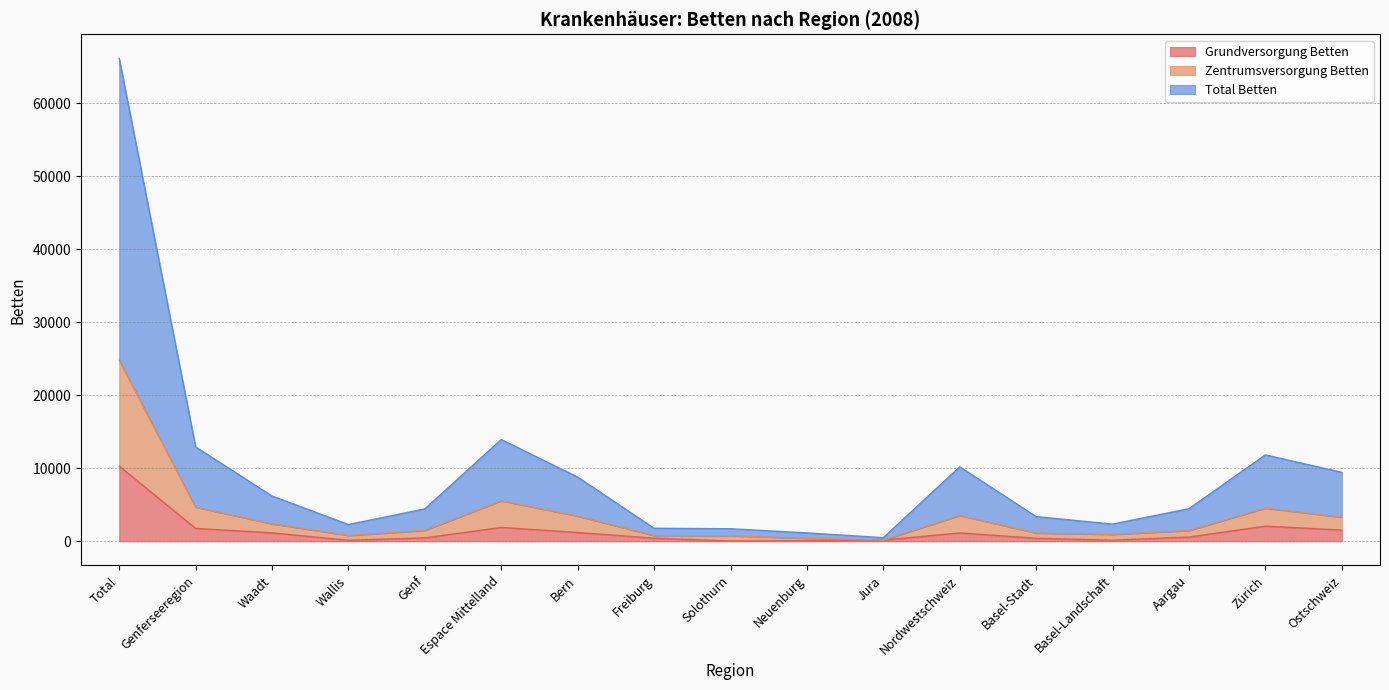

Does the chart have visible grid lines?

Yes